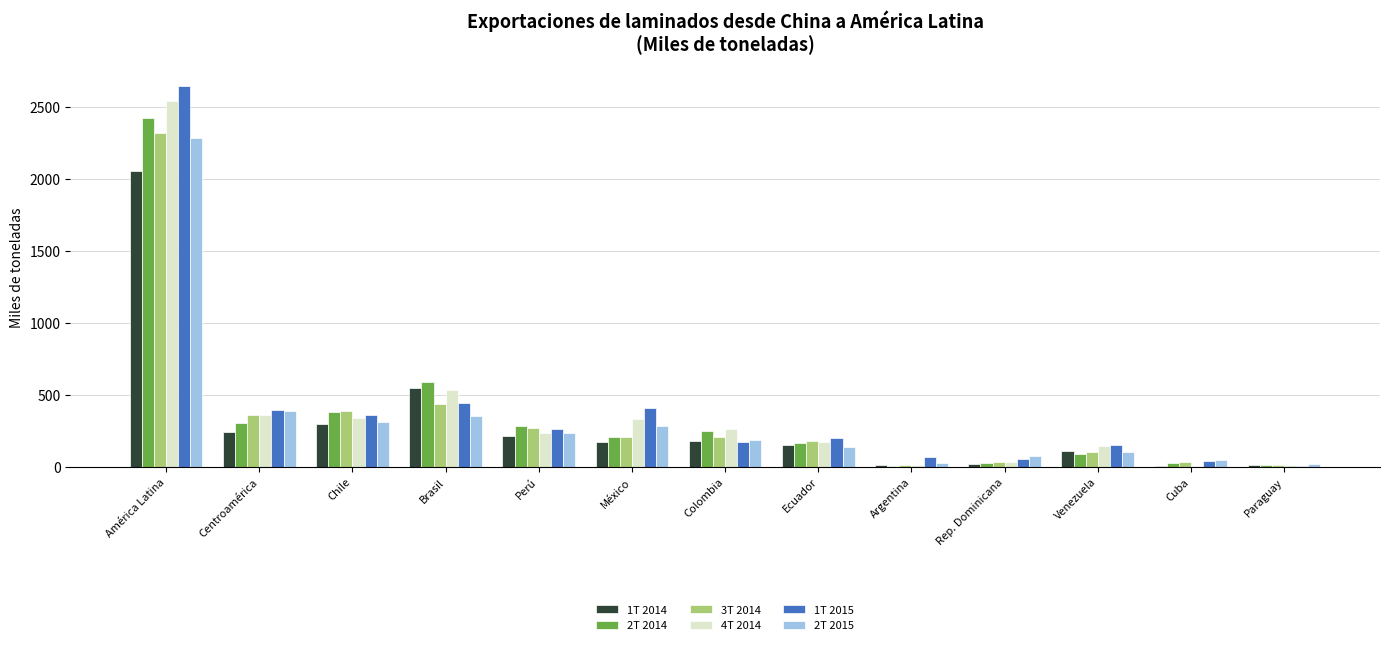

What is the sum of all 3T 2014 values?

4564.0